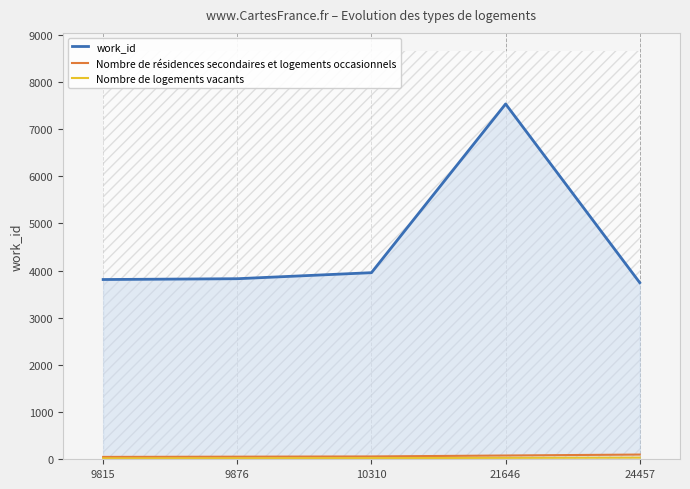

What is the minimum value shown in the chart?

20